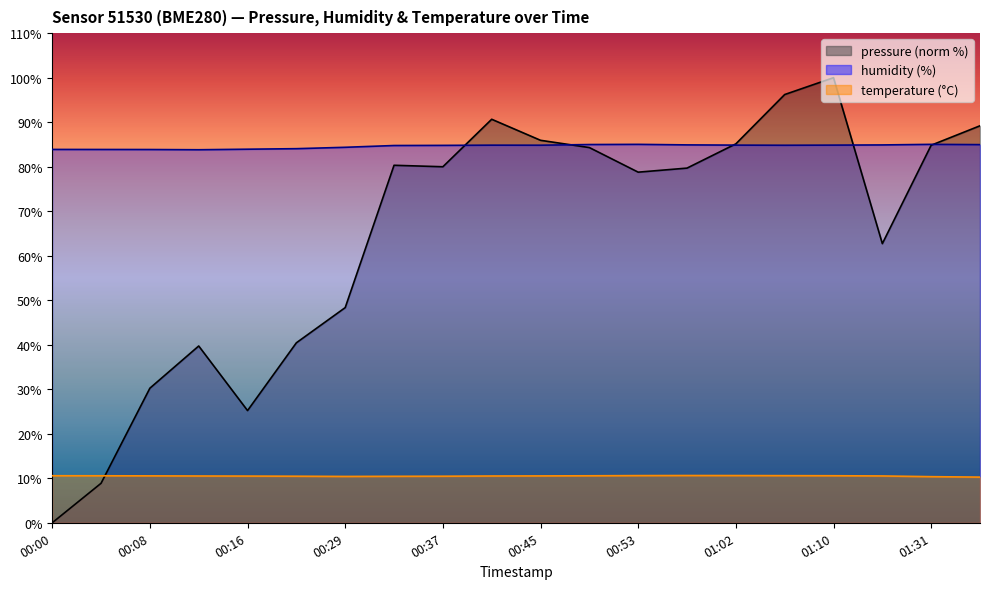

Between which two adjacent categories do pressure and temperature first intersect?

00:04 and 00:08